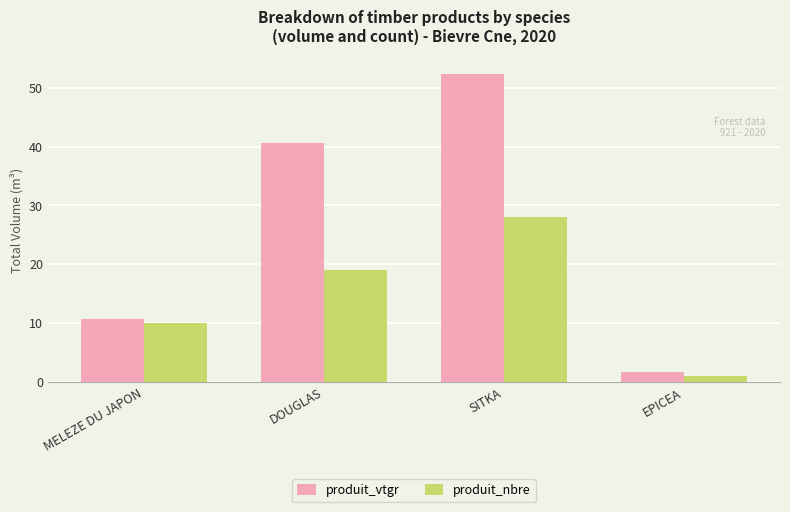

What is the lowest value of the produit_vtgr series?

1.6